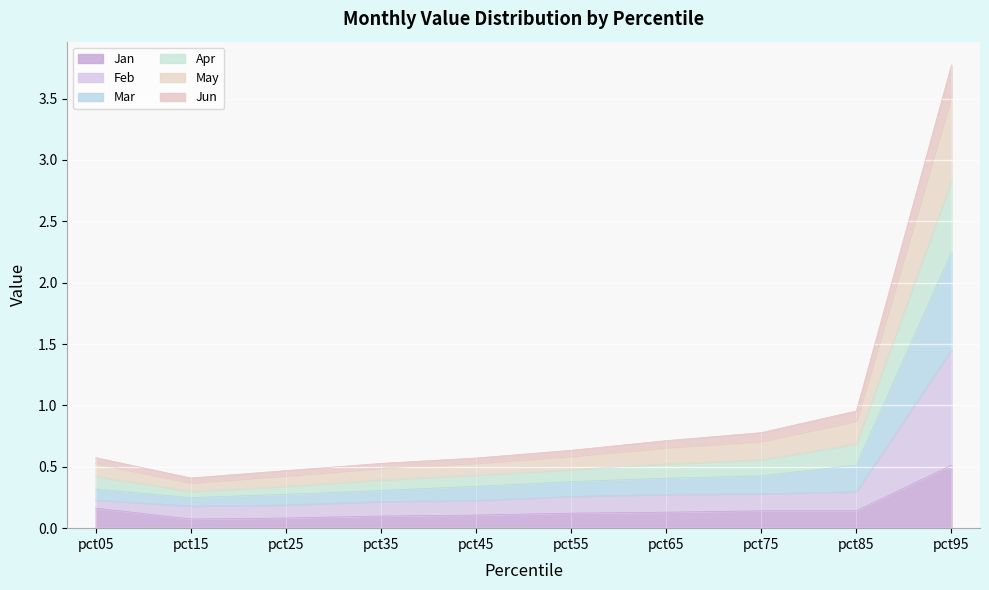

The May series shows 0.1 at pct25. True or false?

False